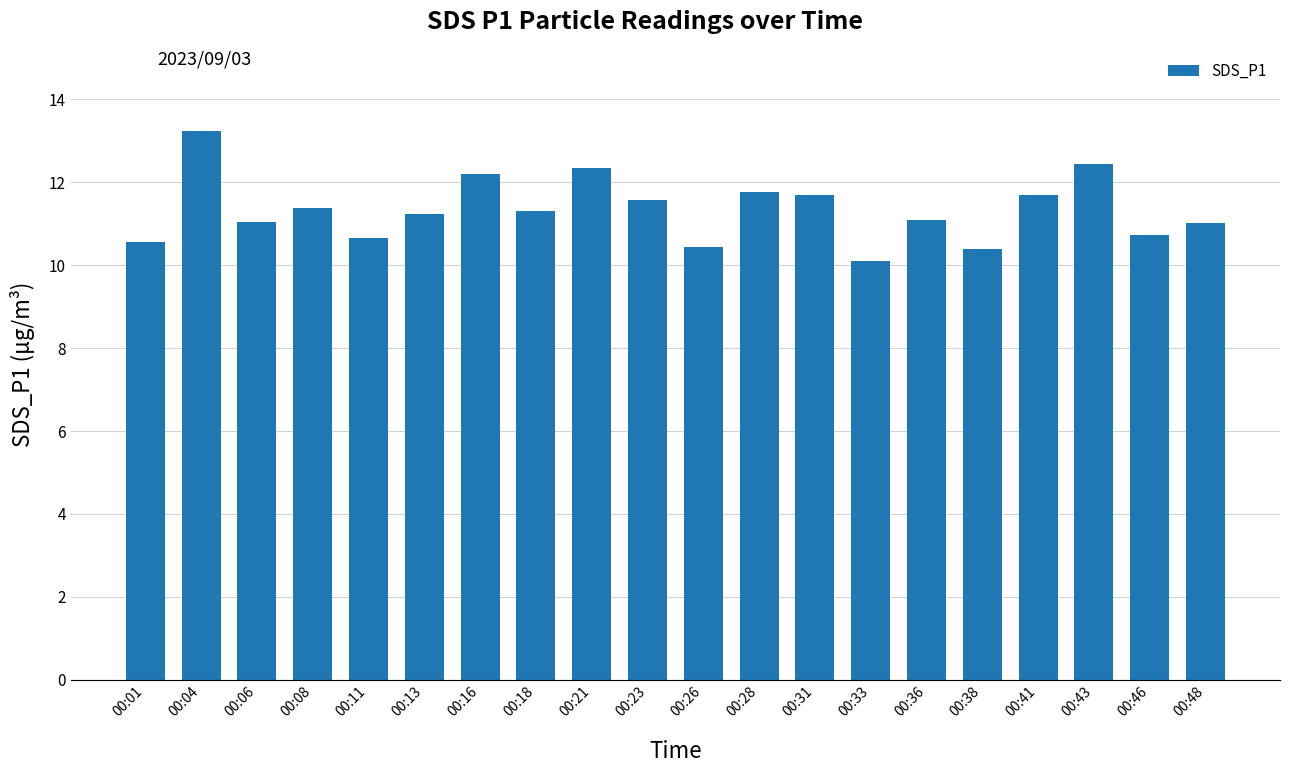

Does the chart contain any negative values?

No